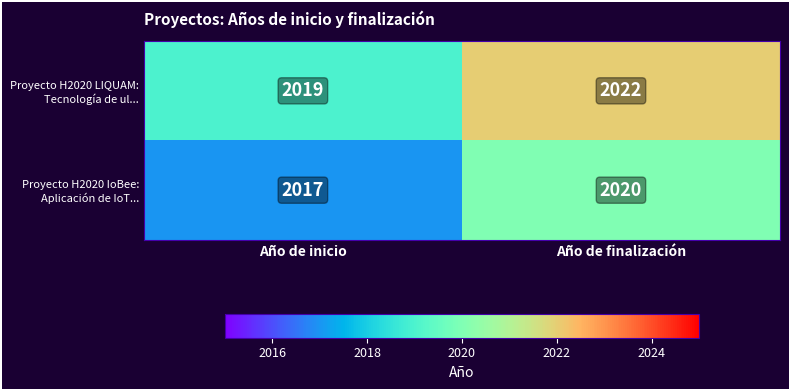

Which category has the highest value across all series?

Año de finalización